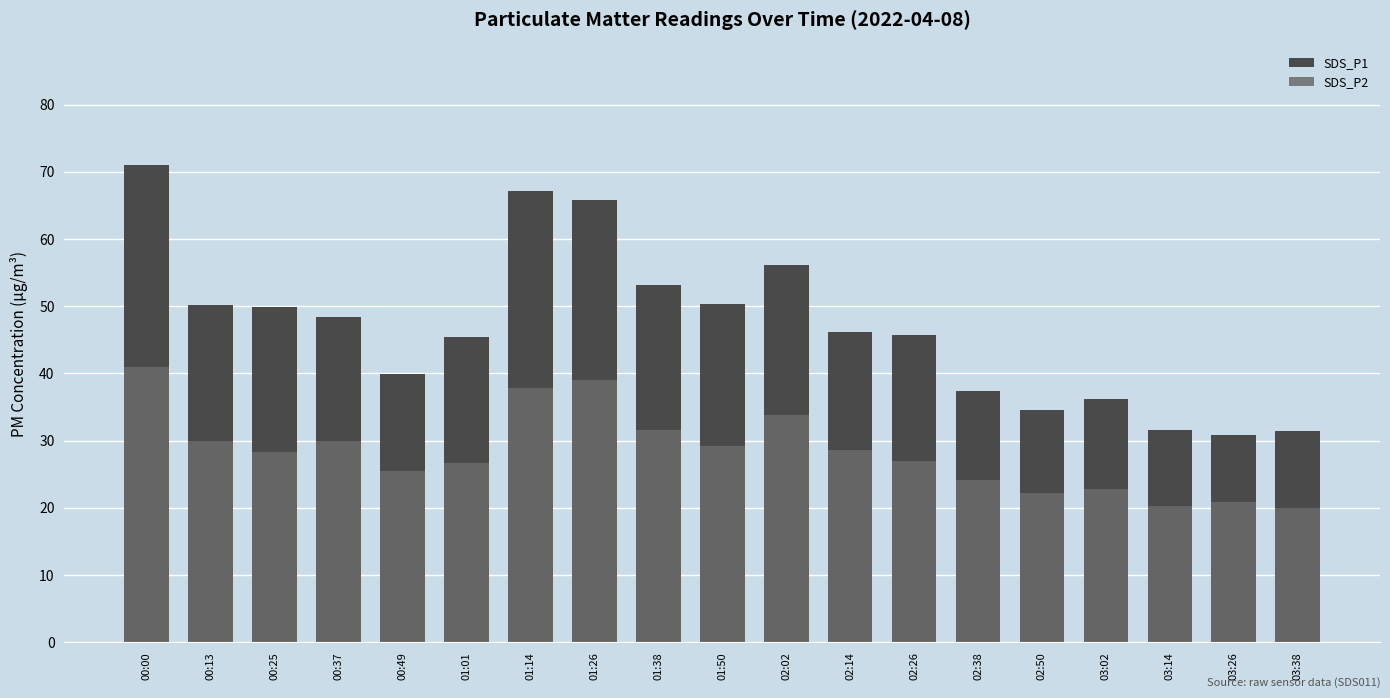

What is the total value across all series at 01:26?

104.8